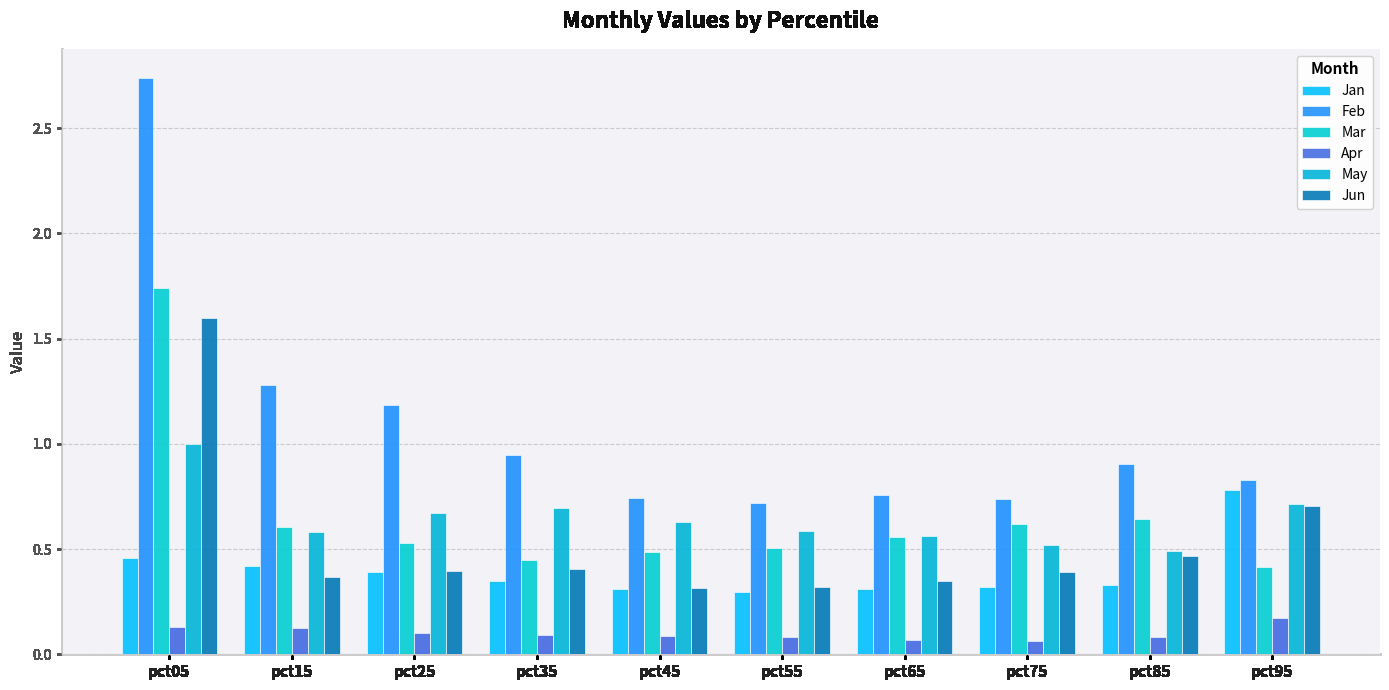

How many groups of bars are there?

10